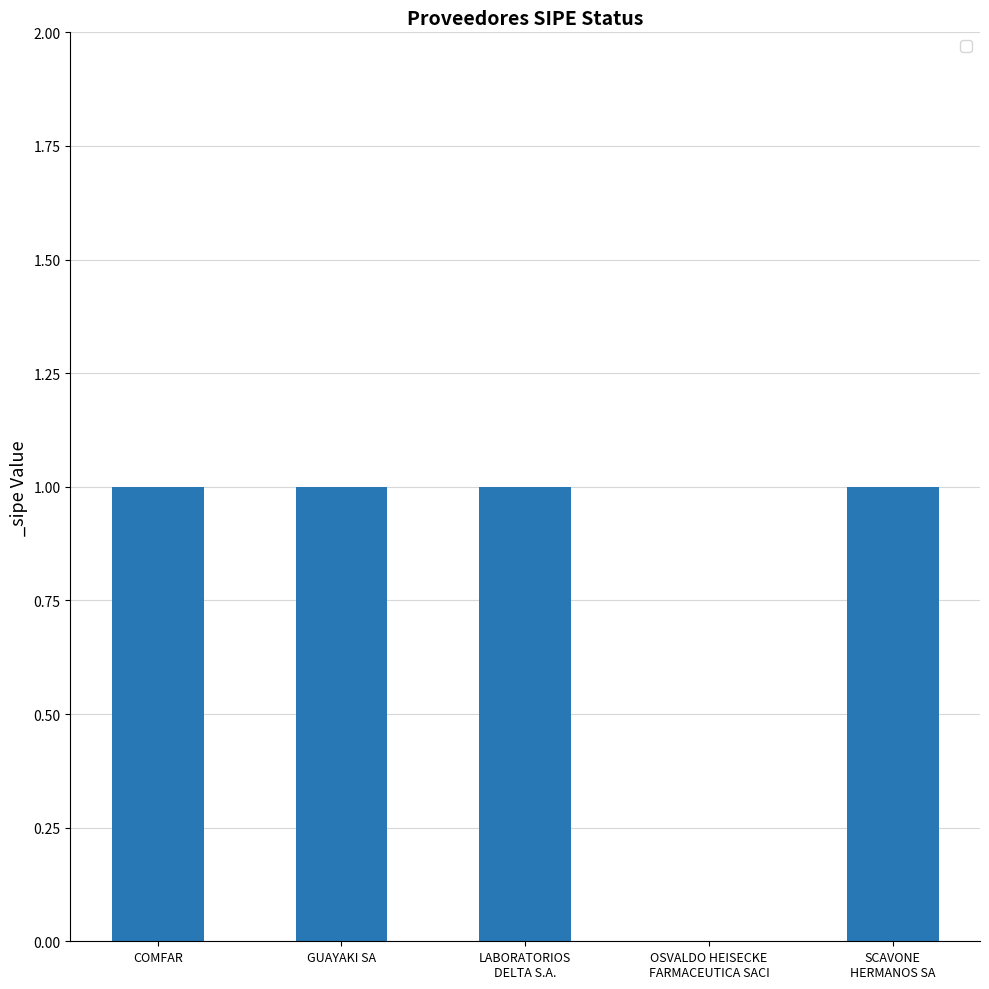

The value at GUAYAKI SA is 1. True or false?

True